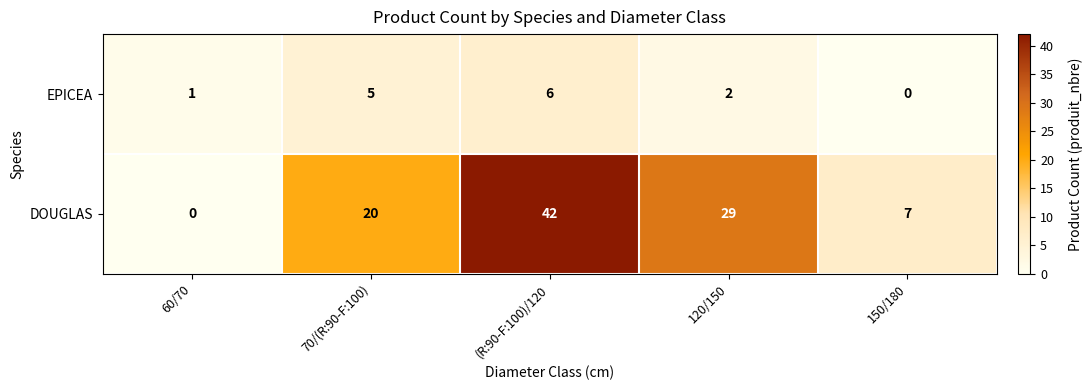

What is the total value across all series at 120/150?

31